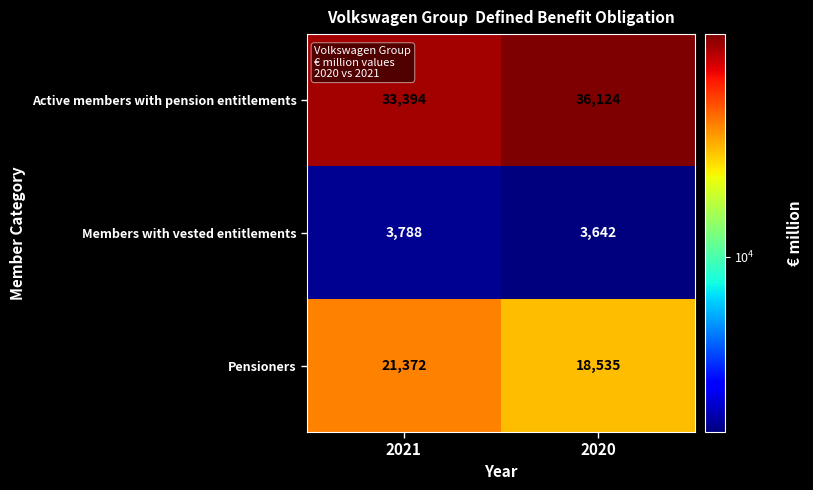

The value of Members with vested entitlements at 2020 is 3642. True or false?

True